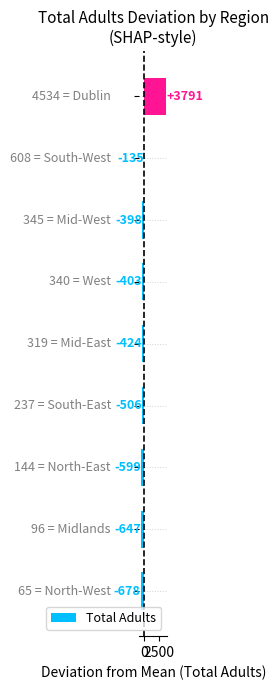

What is the greatest value displayed?

3790.9